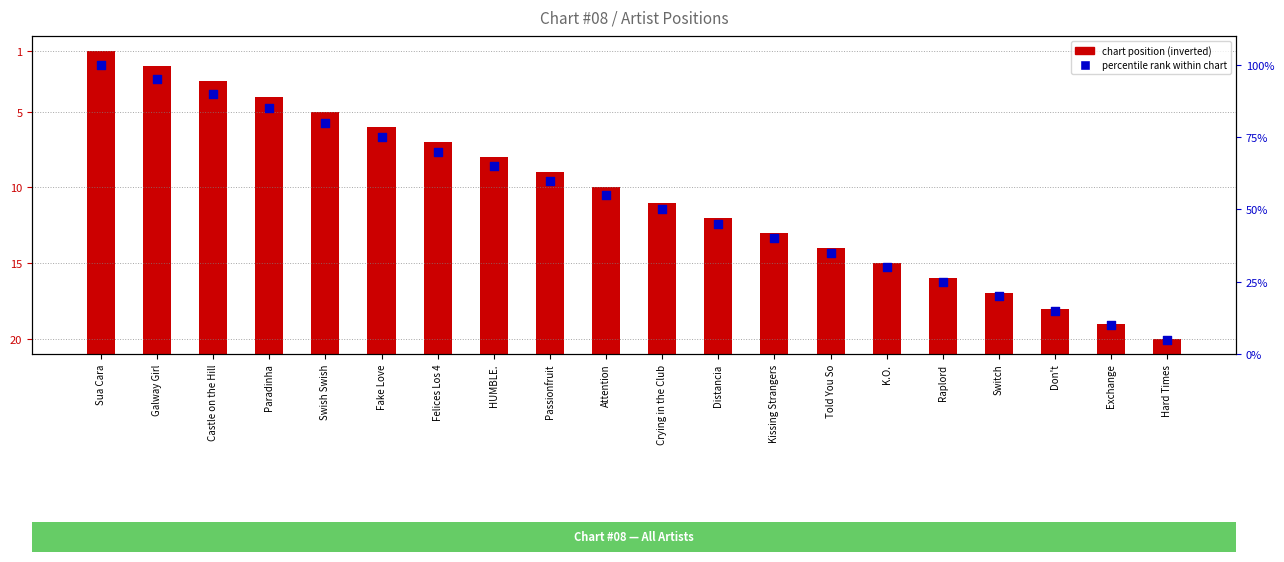

What is the total value across all series at HUMBLE.?

78